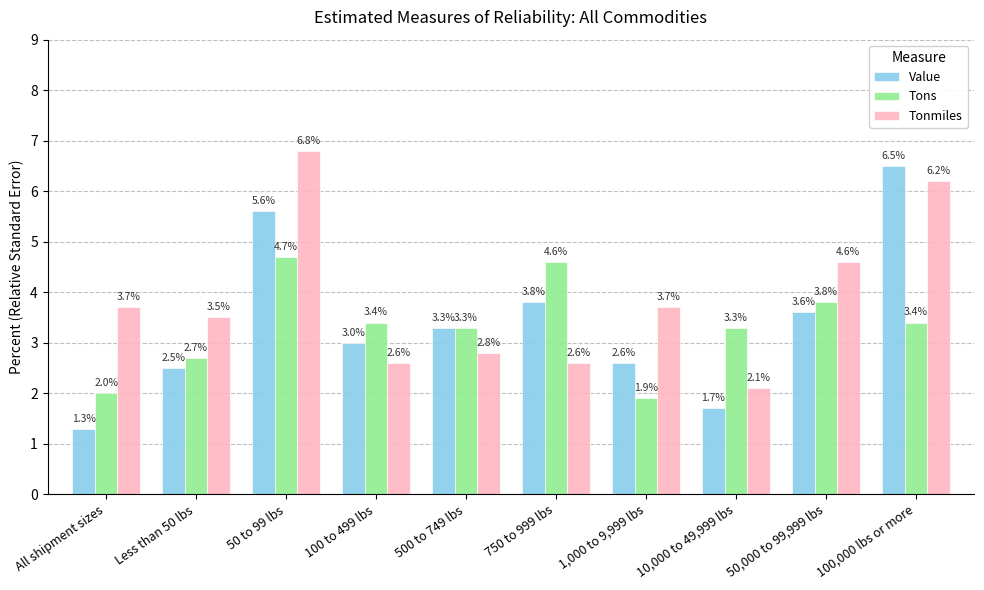

How many distinct data groups are displayed?

3